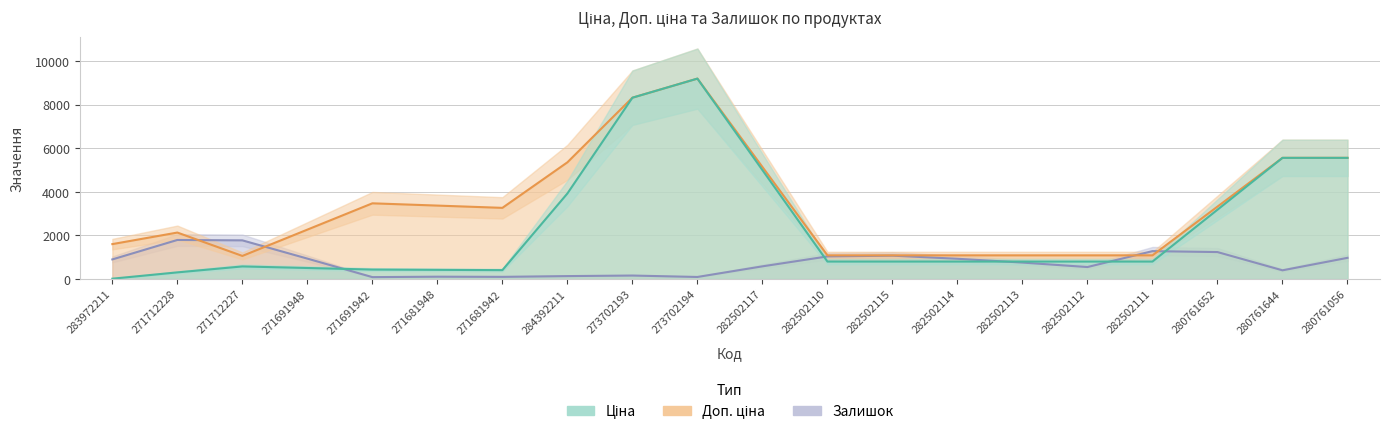

Rank the categories by Ціна value from lowest to highest.

283972211, 271712228, 271681942, 271681948, 271691942, 271691948, 271712227, 282502110, 282502115, 282502114, 282502113, 282502112, 282502111, 280761652, 284392211, 282502117, 280761644, 280761056, 273702193, 273702194